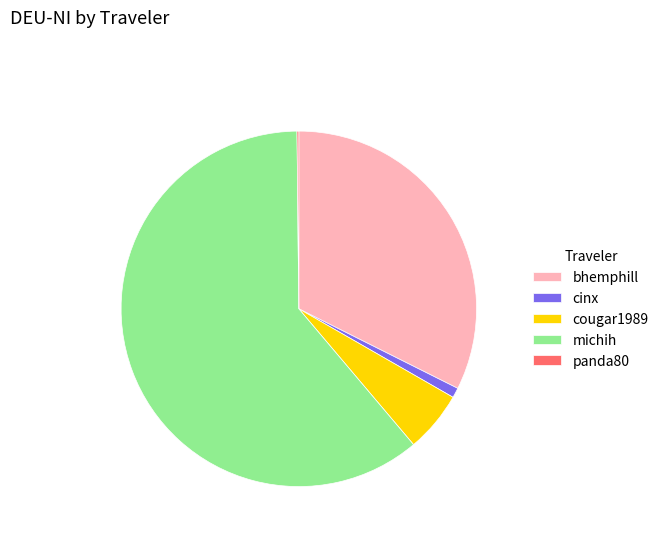

The bhemphill slice represents 39% of the pie. True or false?

False